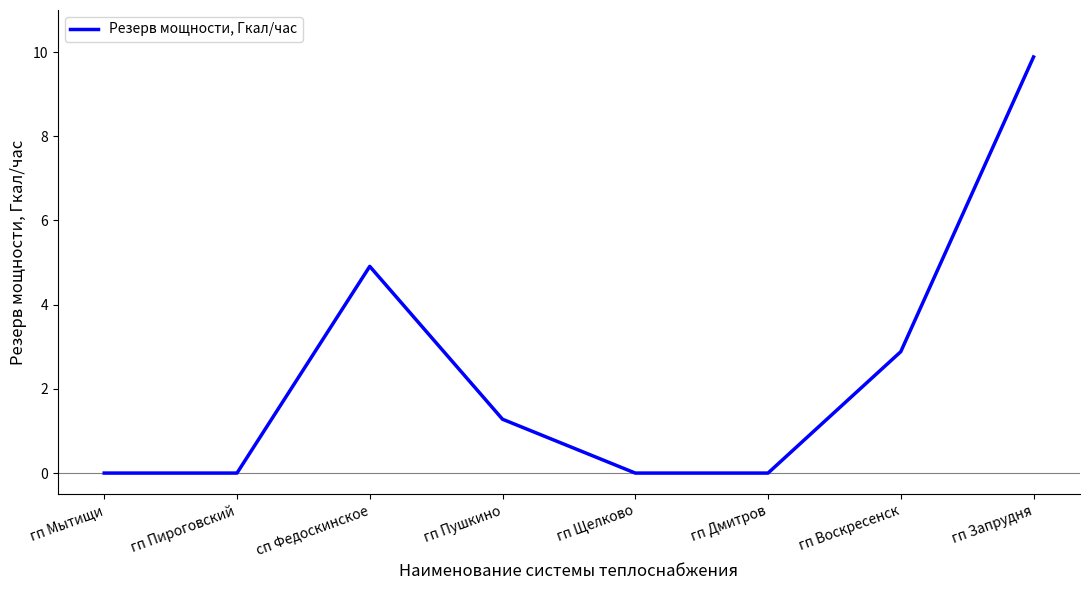

What is the approximate value at гп Пушкино?

1.3